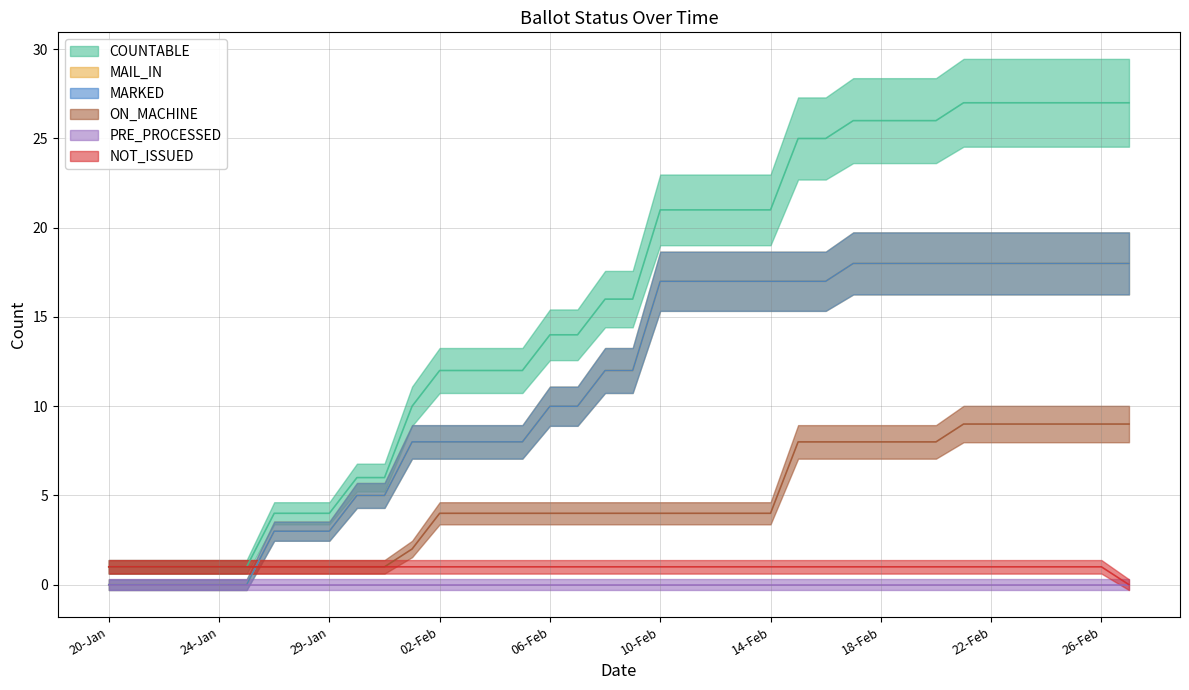

True or false: NOT_ISSUED and COUNTABLE intersect in this chart.

False